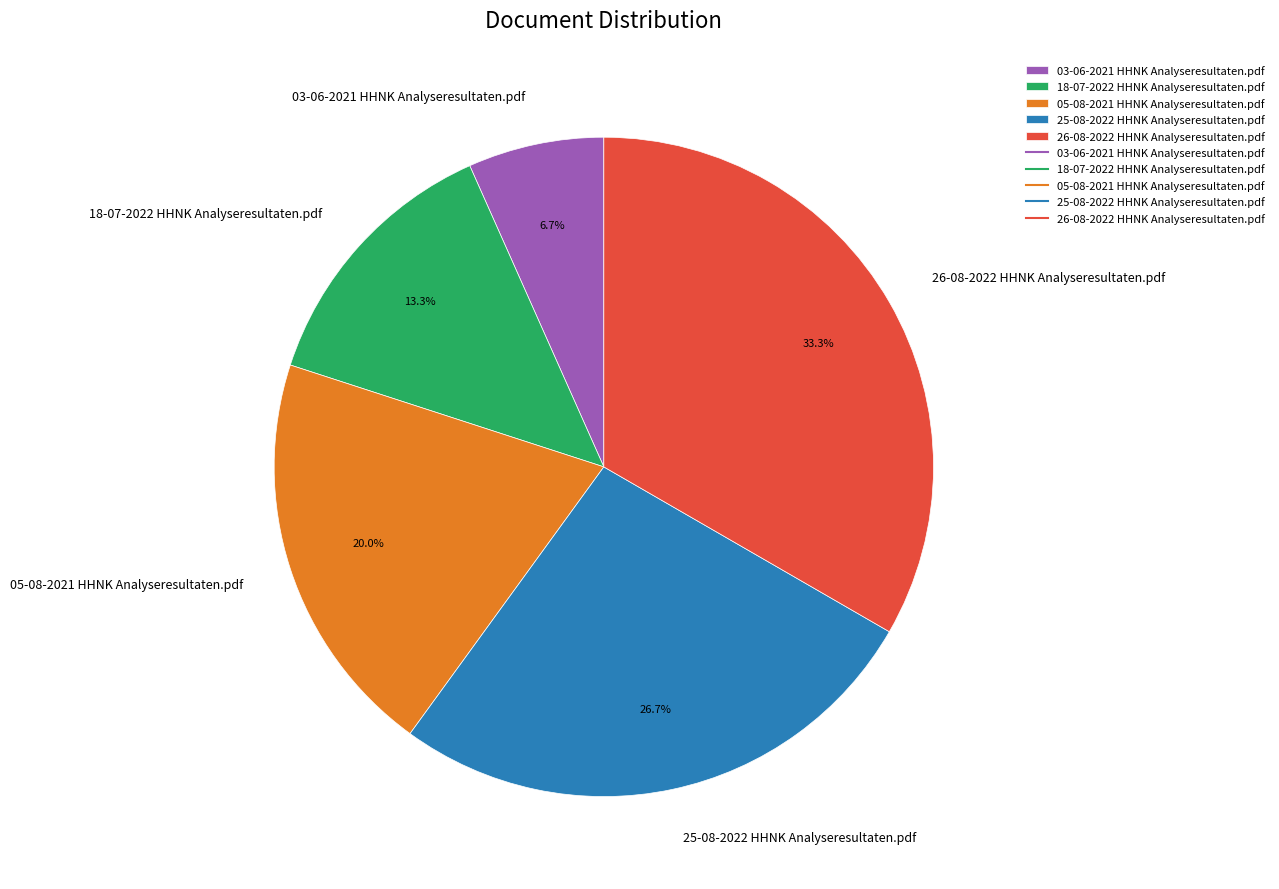

To the nearest percent, what is the average slice percentage?

20%